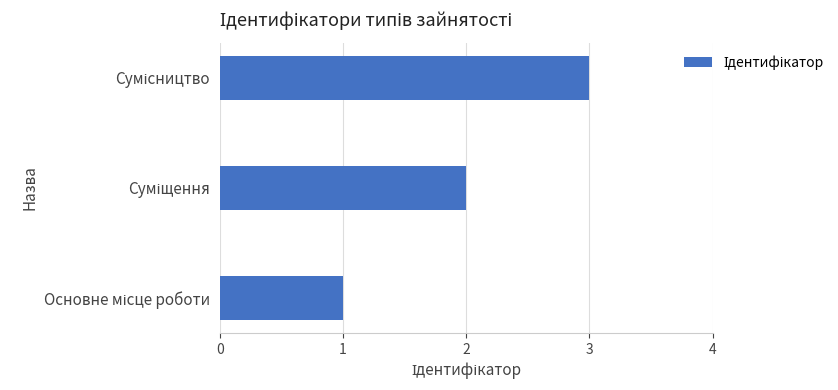

What is the greatest value displayed?

3